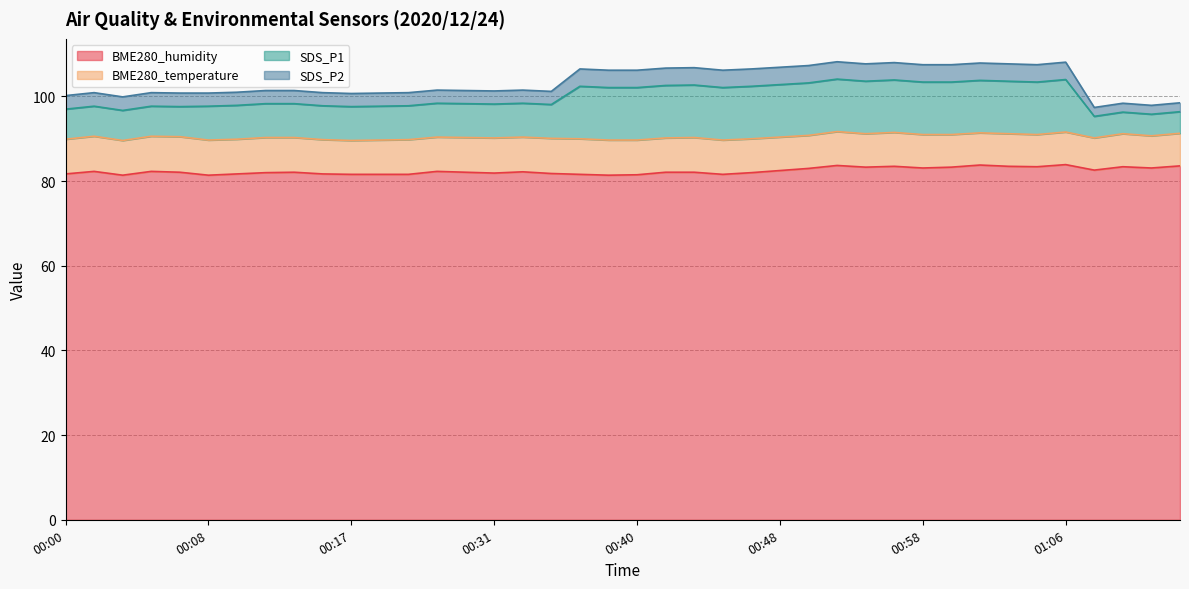

Is it true that BME280_humidity equals 81.4 at 00:08?

True